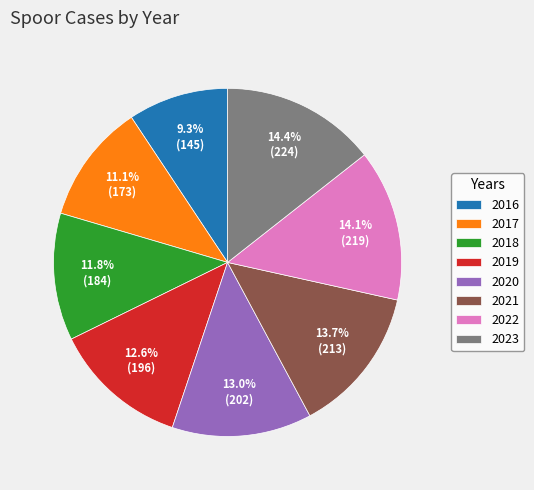

Combined, do 2020 and 2018 account for over 50%?

No